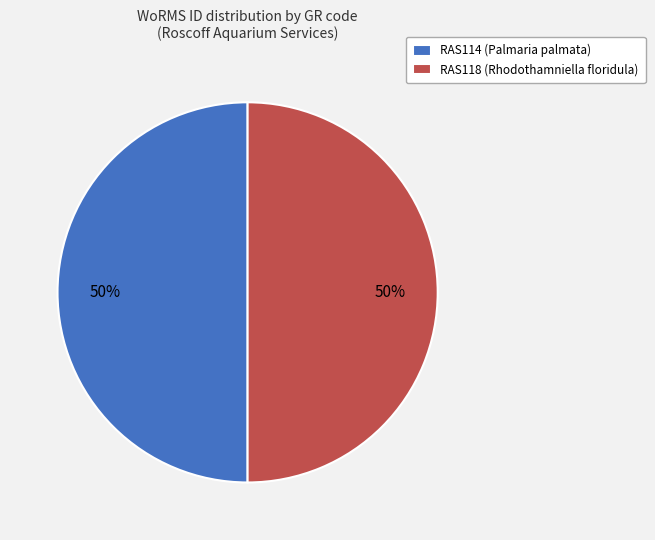

What is the ratio of the value at RAS118 (Rhodothamniella floridula) to the value at RAS114 (Palmaria palmata)?

1.0